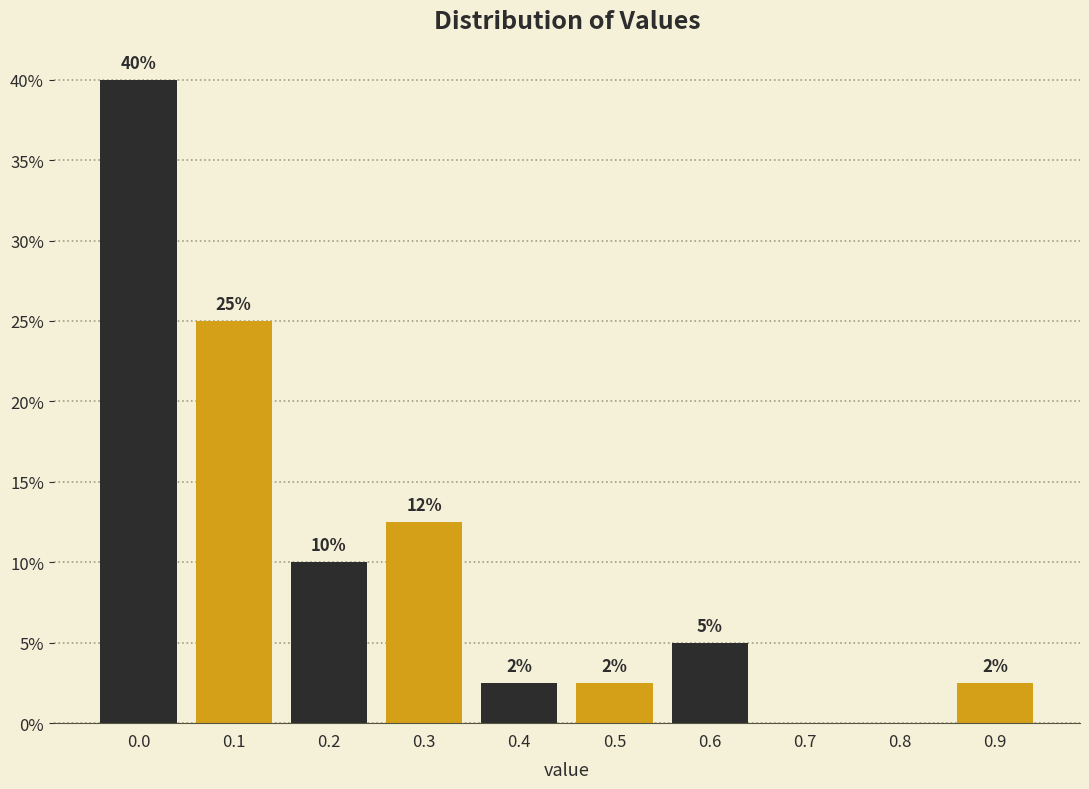

What is the ratio of the value at 0.4 to the value at 0.9?

1.0